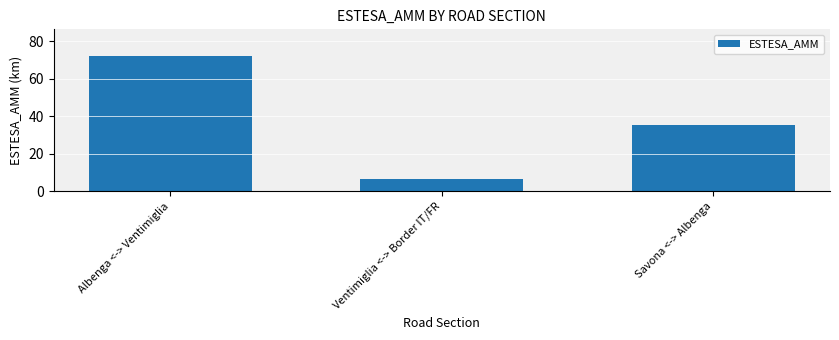

Reading left to right, extract all data points from this chart.

Albenga <-> Ventimiglia=71.9	Ventimiglia <-> Border IT/FR=6.6	Savona <-> Albenga=35.1